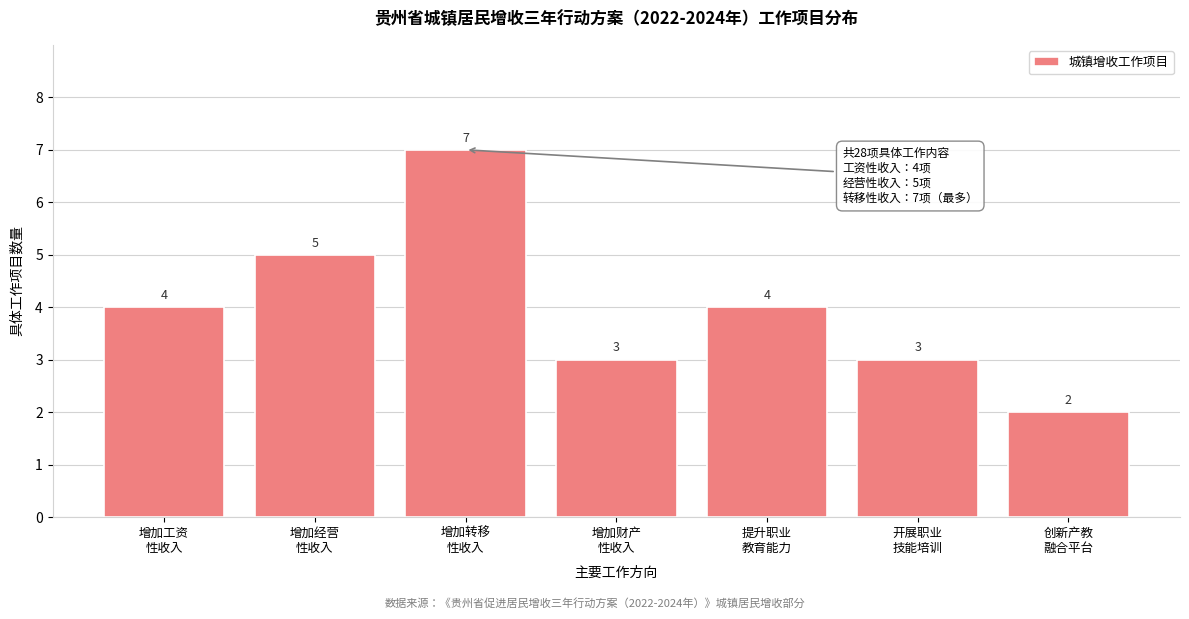

Reading left to right, what are all the values shown in this chart?

4	5	7	3	4	3	2